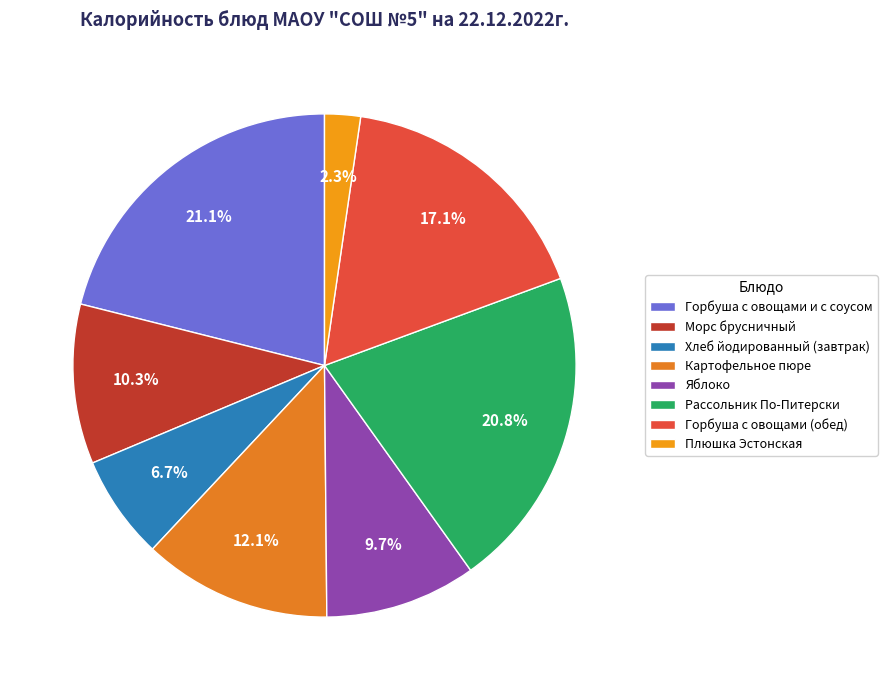

Between Горбуша с овощами и с соусом and Рассольник По-Питерски, which is larger?

Горбуша с овощами и с соусом